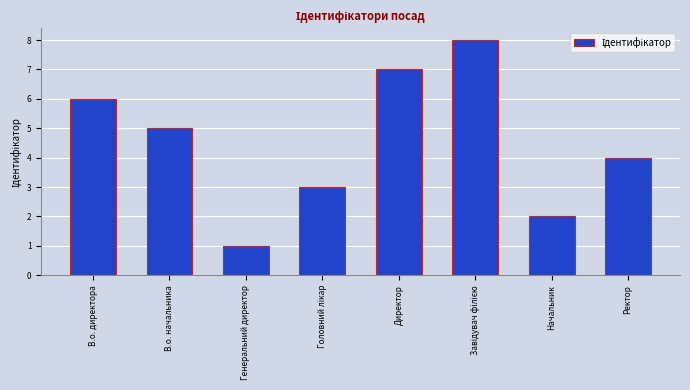

What is the greatest value displayed?

8